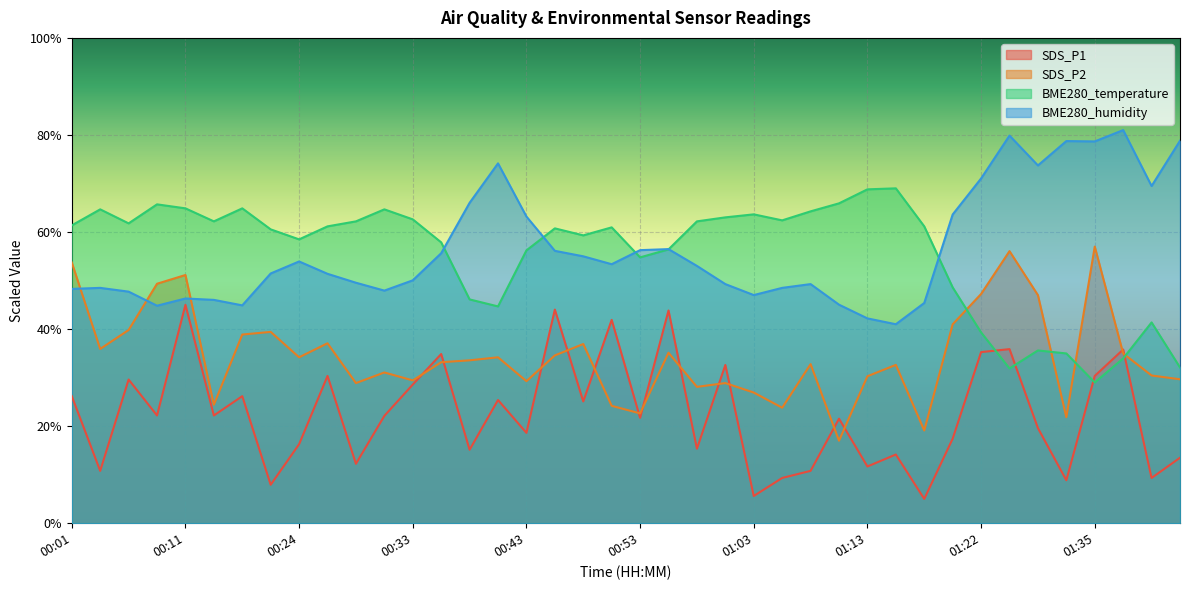

What is the total value across all series at 01:43?

154.1